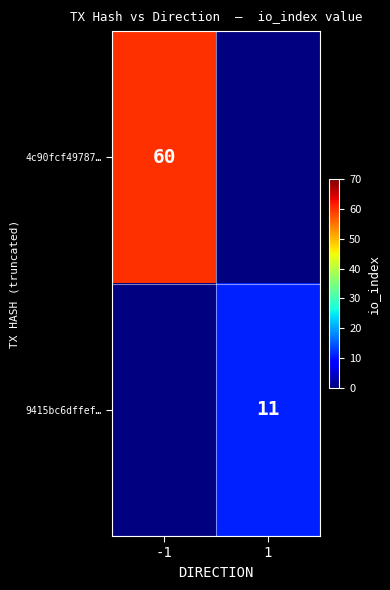

The 4c90fcf49787… series shows 60 at -1. True or false?

True